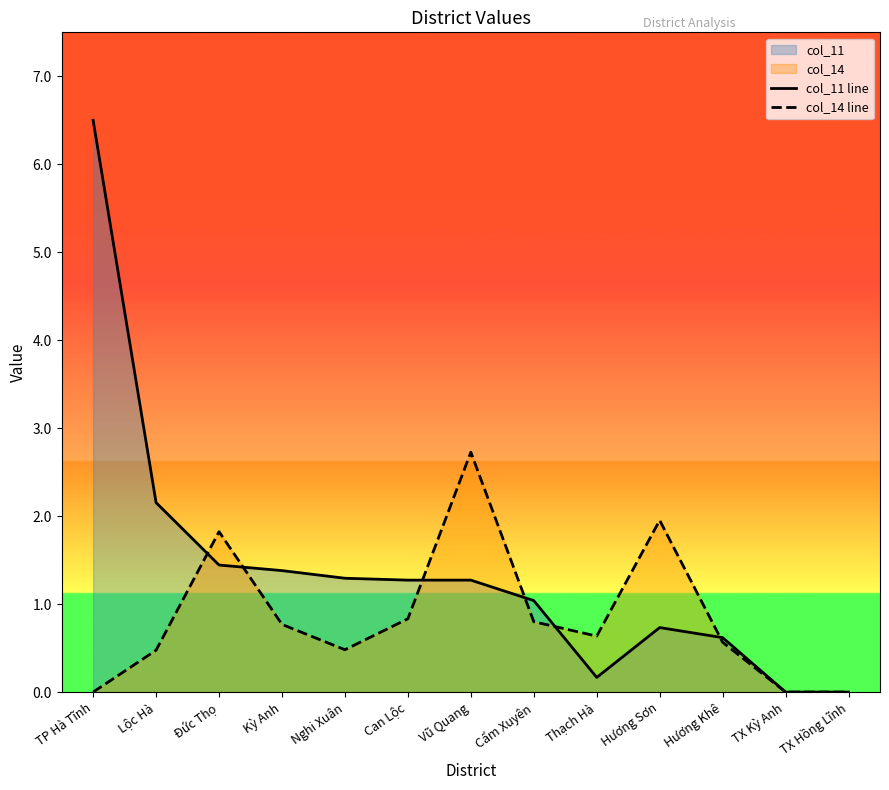

What is the label of the 11th point from the left?

Hương Khê